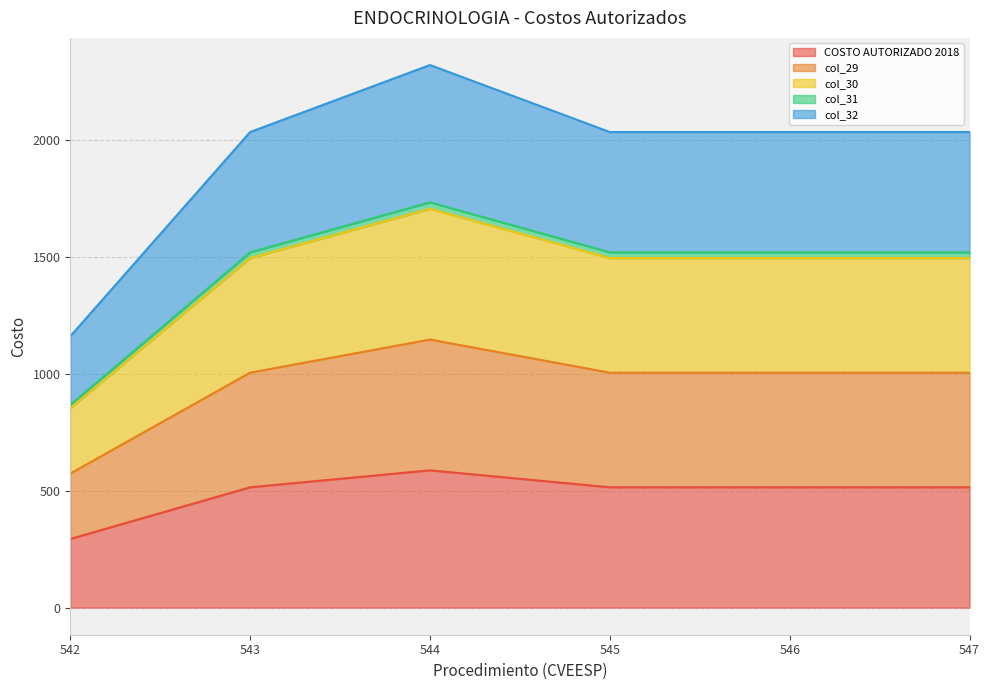

True or false: COSTO AUTORIZADO 2018 and col_29 intersect in this chart.

False